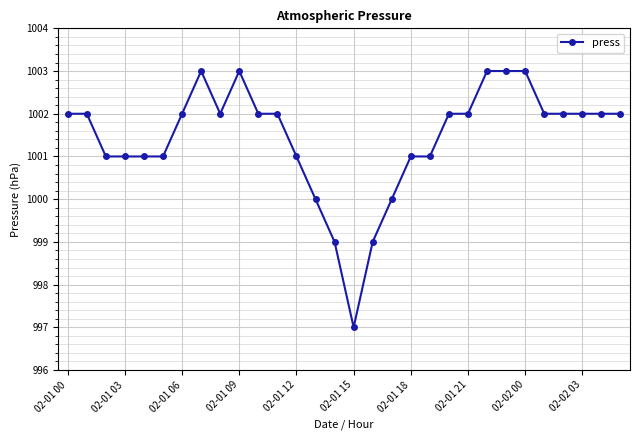

What is the greatest value displayed?

1003